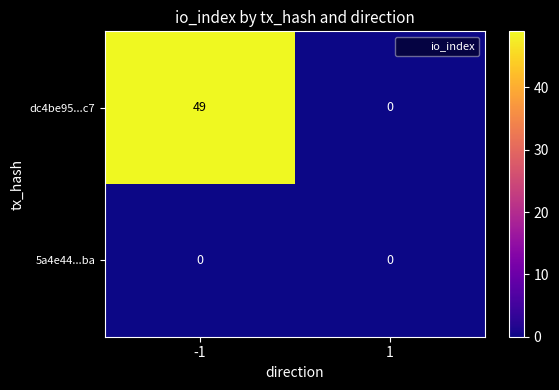

Is the value of dc4be95...c7 at -1 greater than the value of 5a4e44...ba at 1?

Yes